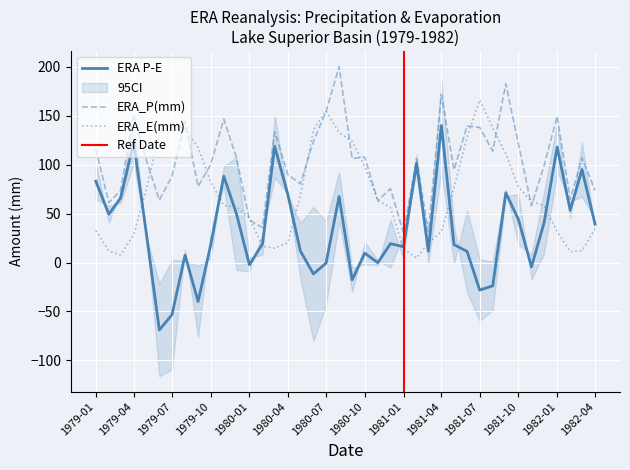

At which category does ERA_E(mm) reach its first local valley?

19790301